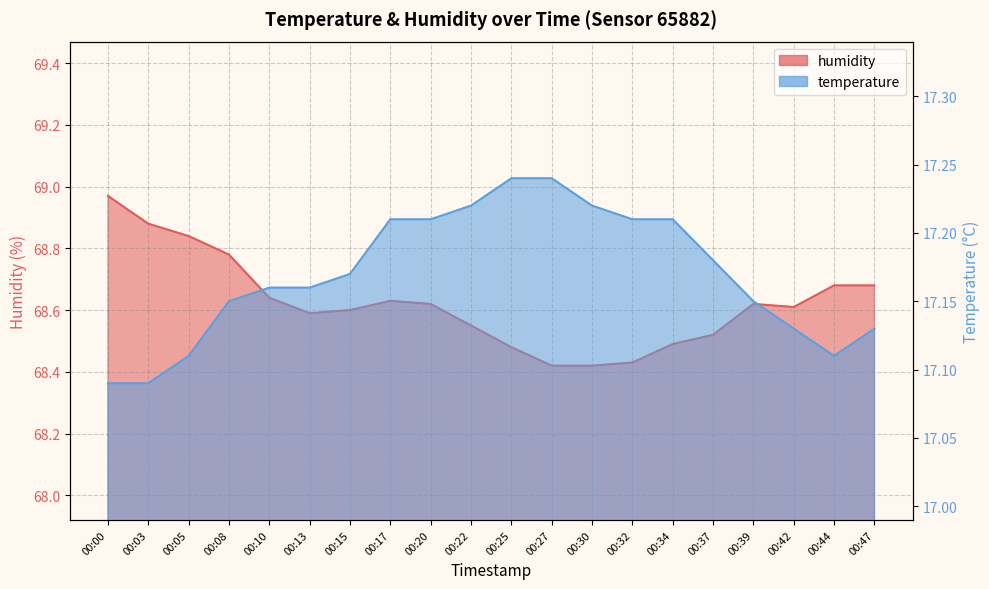

What is the total value across all series at 00:10?

85.8